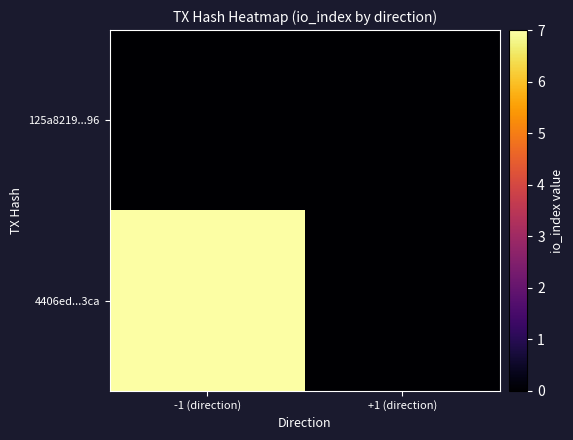

Which category has the lowest value across all series?

-1 (direction)